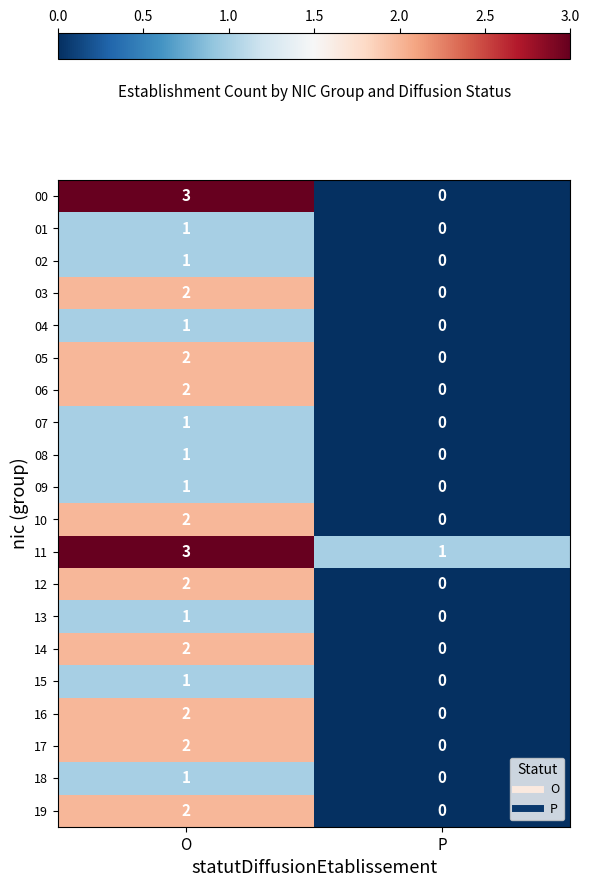

What is the sum of the 00 values at O and P?

3